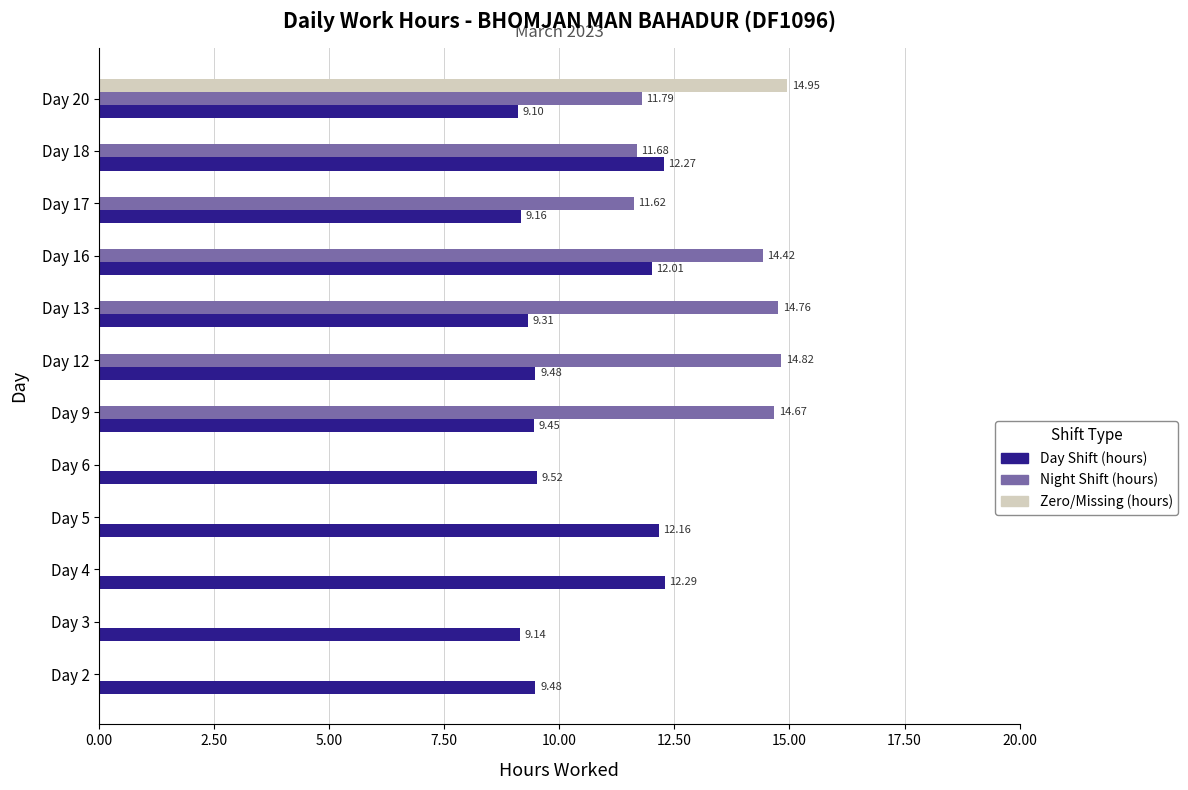

Between Day 6 and Day 16, which series saw the biggest shift?

Night Shift (hours)